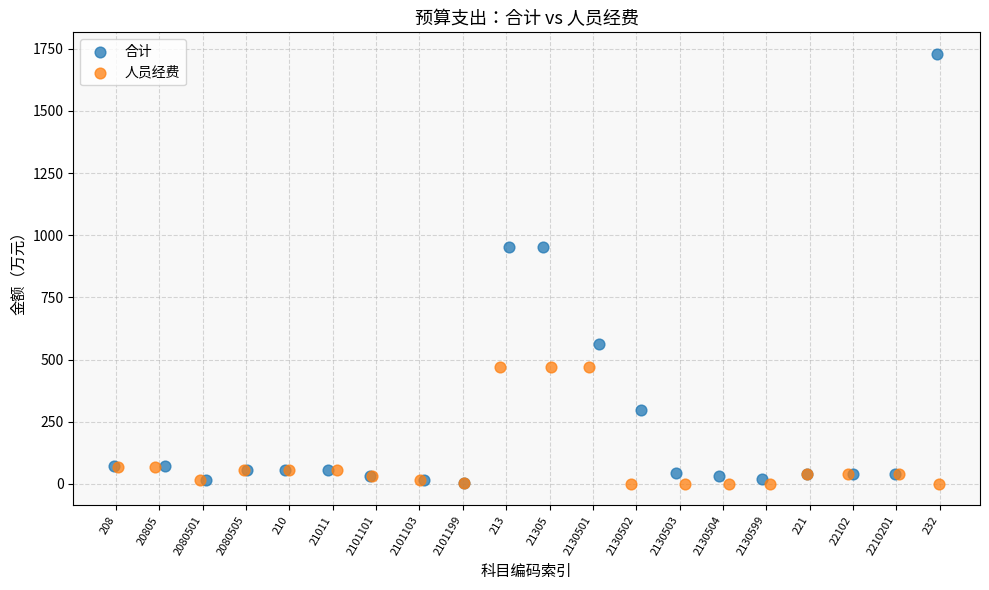

Which series has the largest Y range (max minus min)?

合计